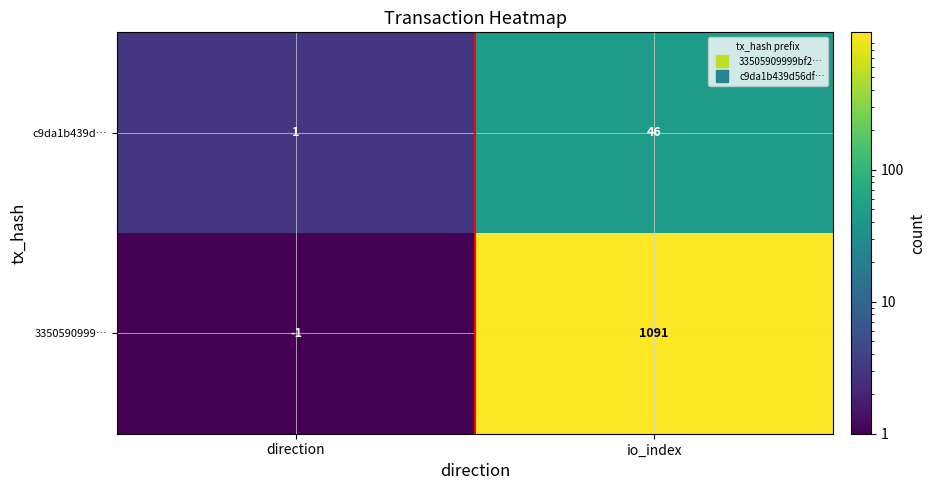

Is it true that 3350590999… equals 1091 at io_index?

True